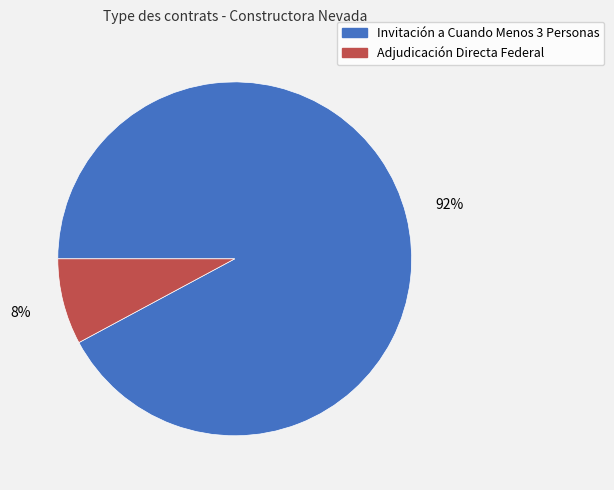

The Adjudicación Directa Federal slice represents 8% of the pie. True or false?

True